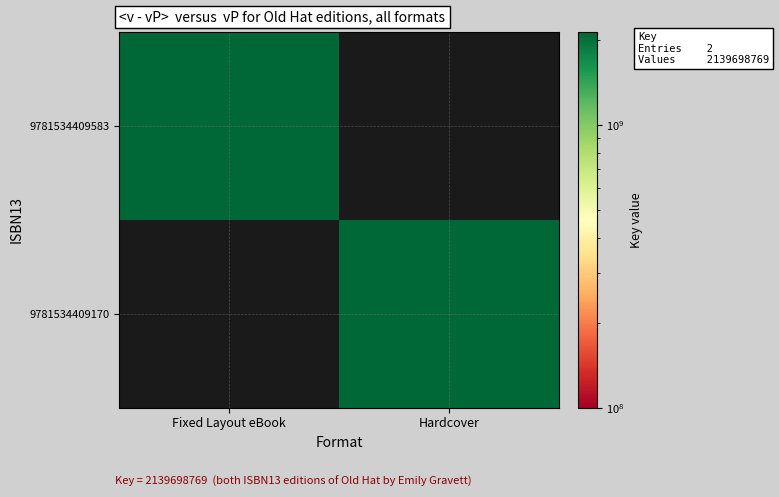

Which label corresponds to the smallest value in the chart?

Hardcover